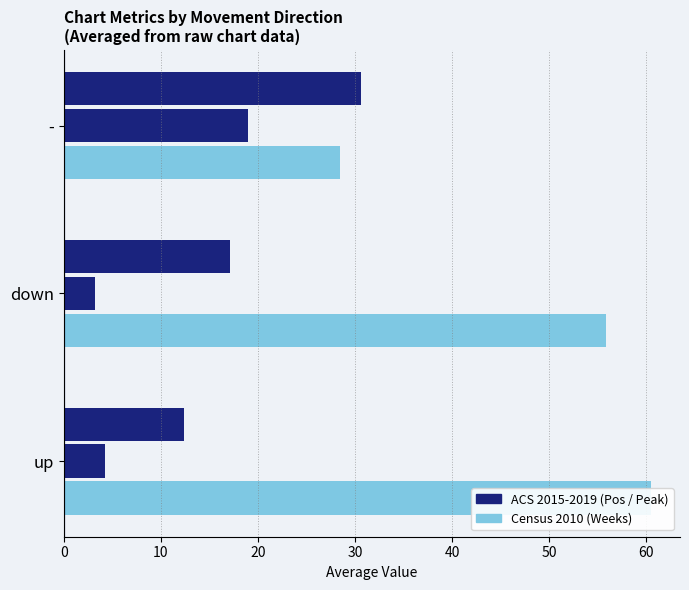

What is the difference between the highest and lowest values at down?

52.6